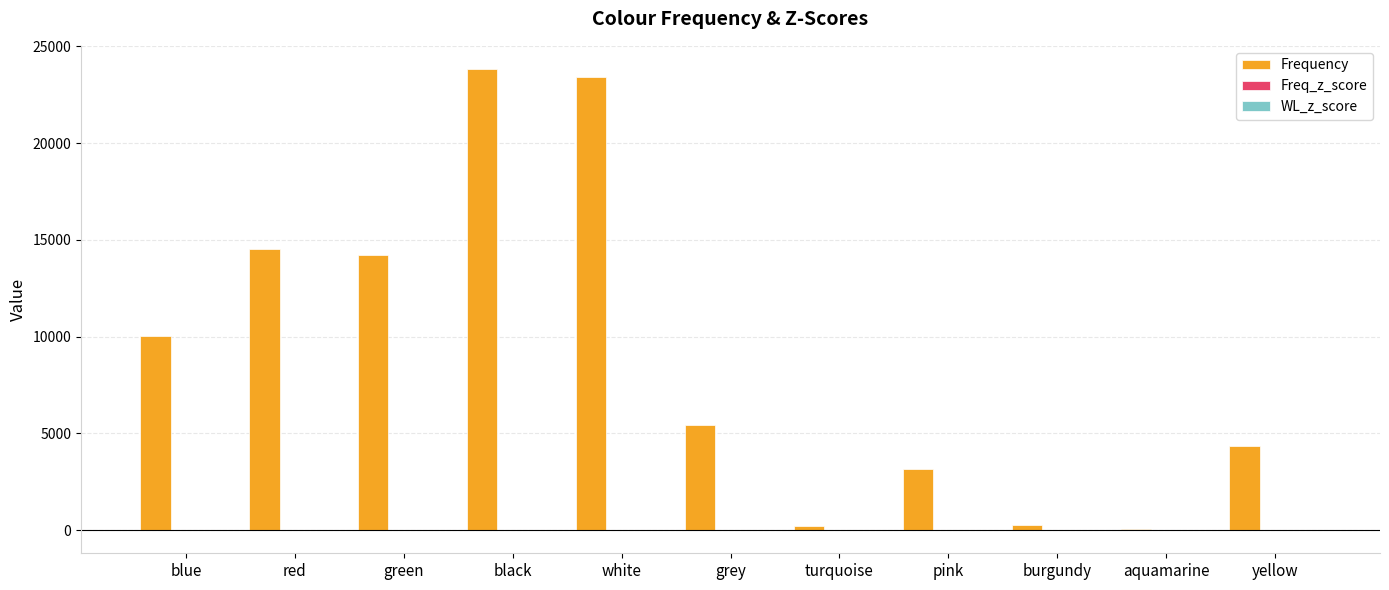

Where is Frequency nearest to the value 11936?

blue